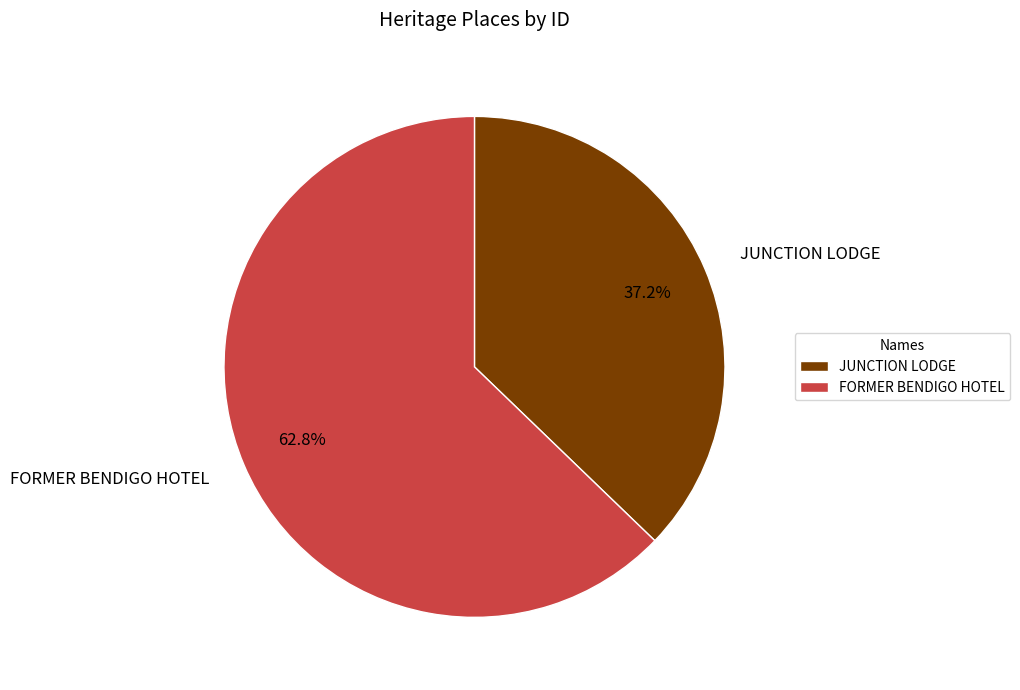

Does JUNCTION LODGE represent more than half of the total?

No